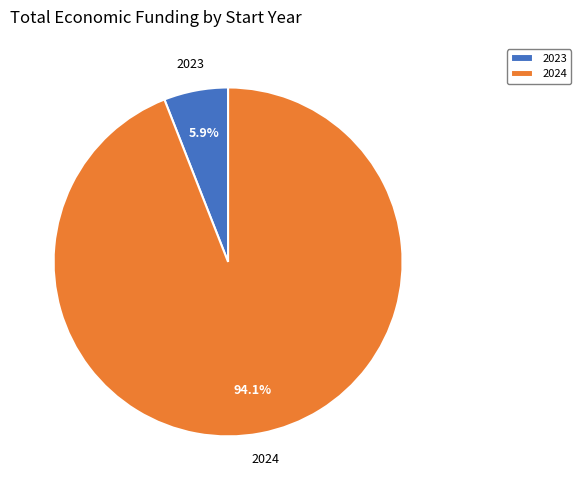

Which has a higher value, 2023 or 2024?

2024